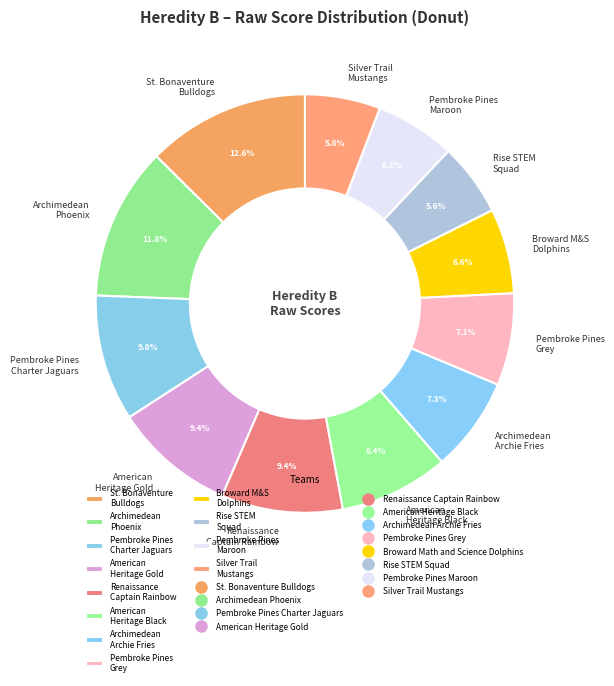

Is it true that American Heritage Black is 8% of the pie?

True